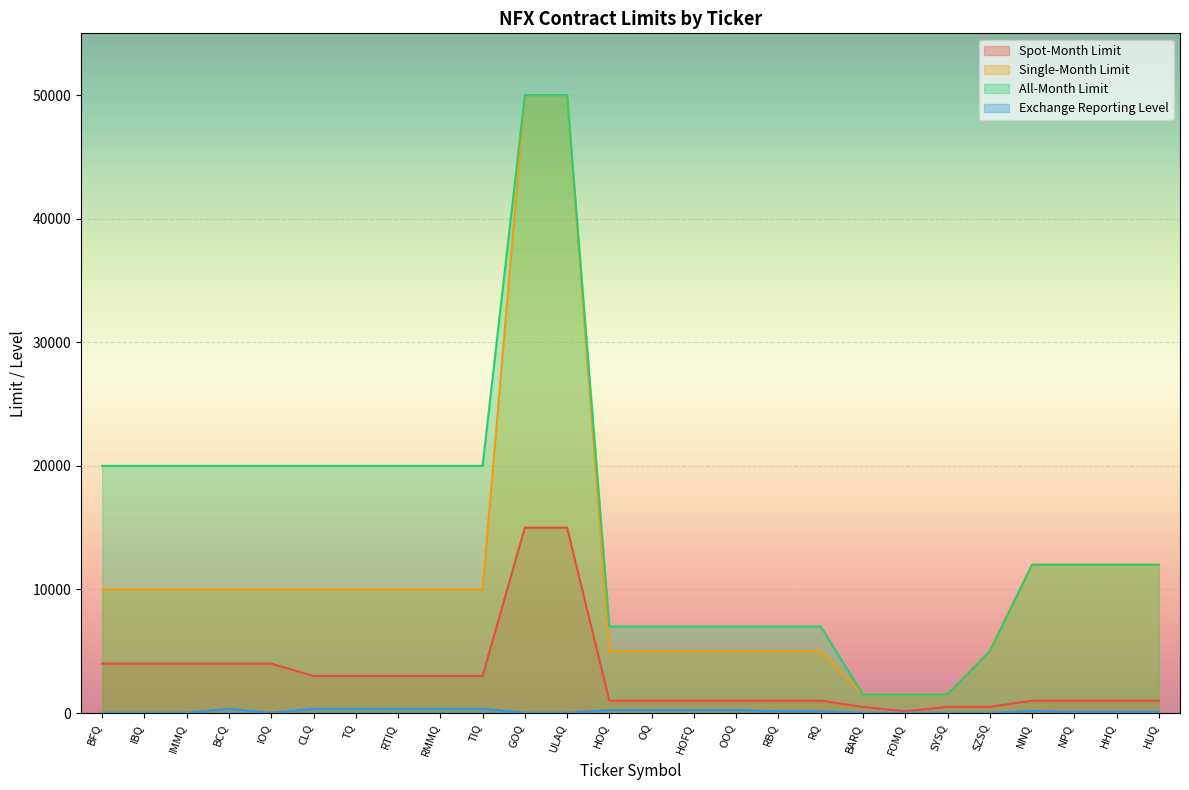

What position from the right is TIQ?

17